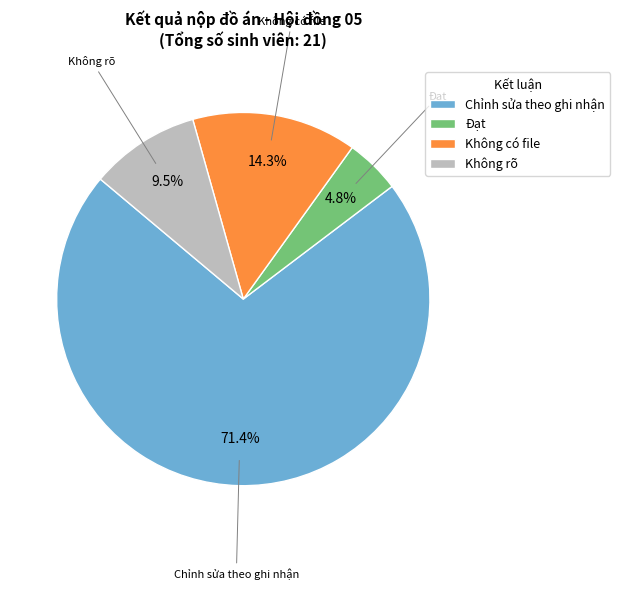

What is the largest slice in the pie chart?

Chỉnh sửa theo ghi nhận